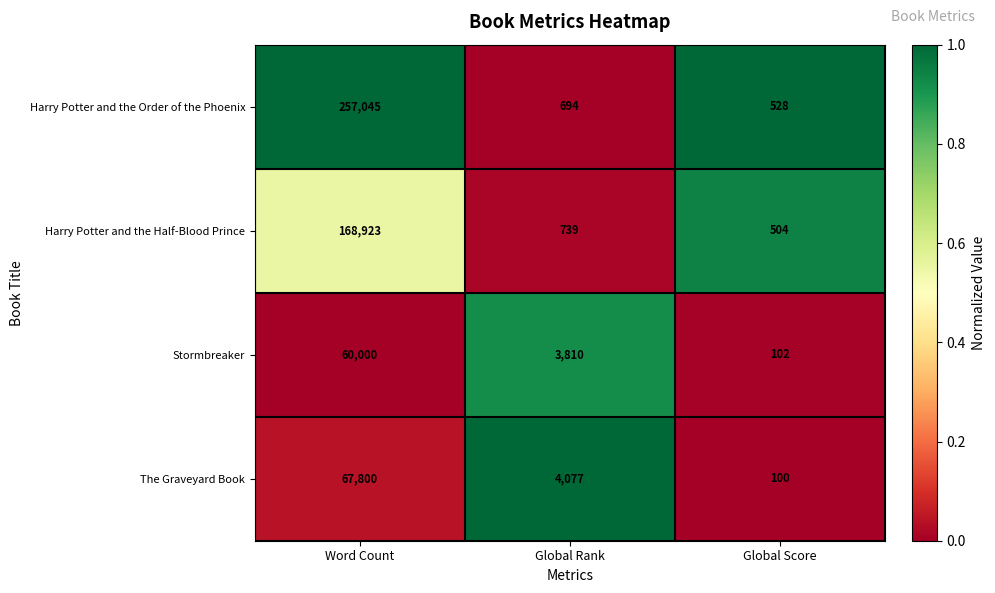

What is the difference between the highest and lowest values at Global Rank?

3383